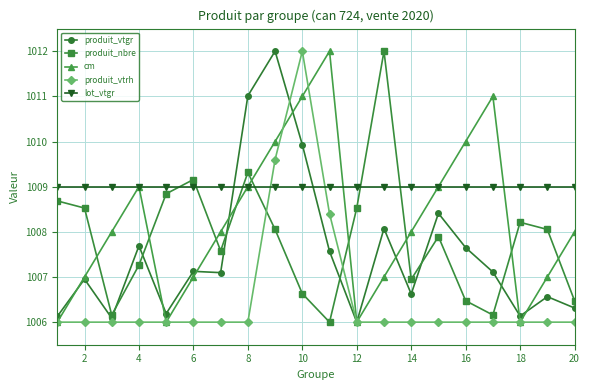

How many interior local peaks does the produit_nbre series have?

5